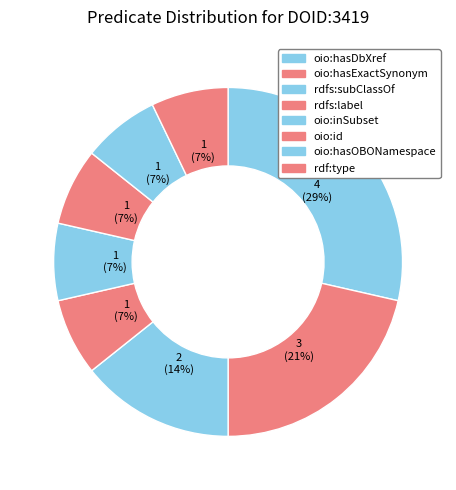

Does oio:inSubset represent more than half of the total?

No